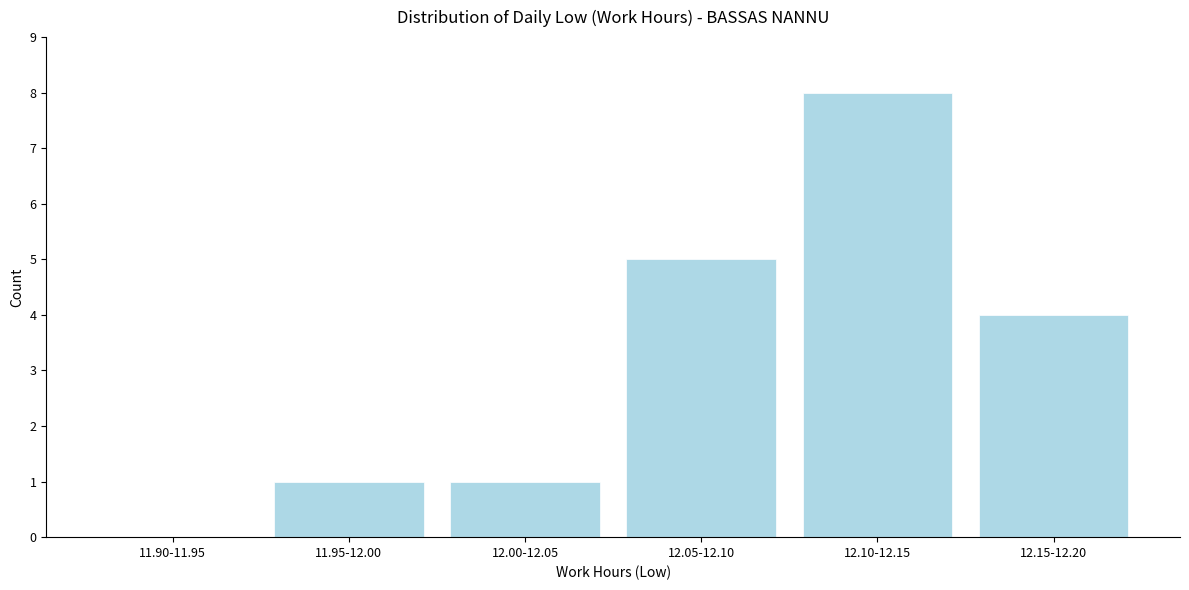

Reading left to right, list all the values displayed in this chart.

11.90-11.95=0	11.95-12.00=1	12.00-12.05=1	12.05-12.10=5	12.10-12.15=8	12.15-12.20=4